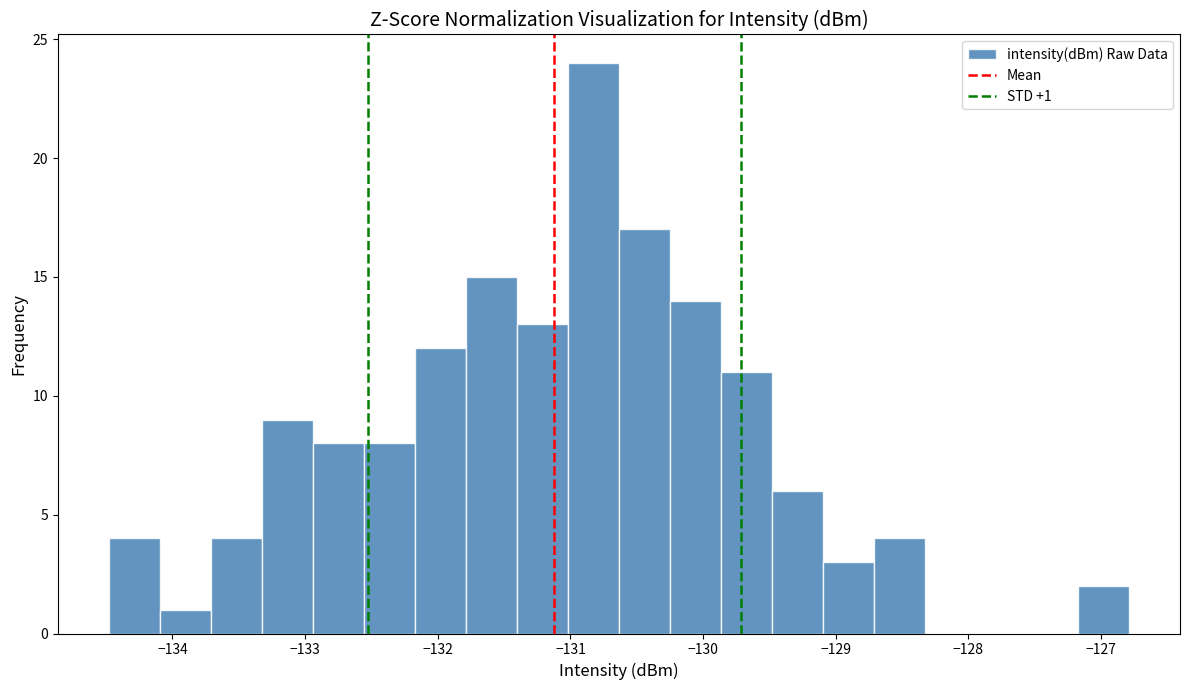

Around what value on the x-axis is the tallest bar? Give the approximate position of its centre, as read against the axis.

-130.8